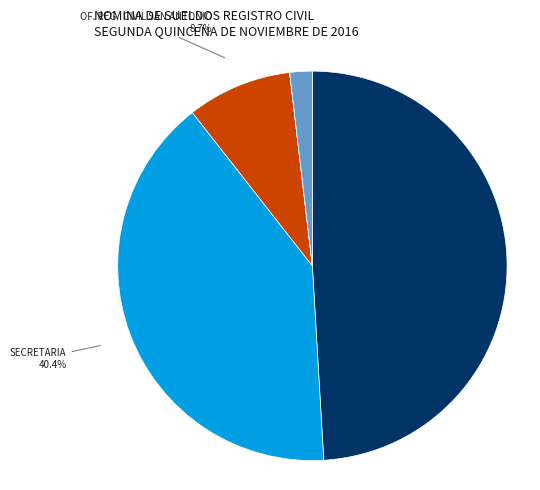

Does any single category account for the majority?

No